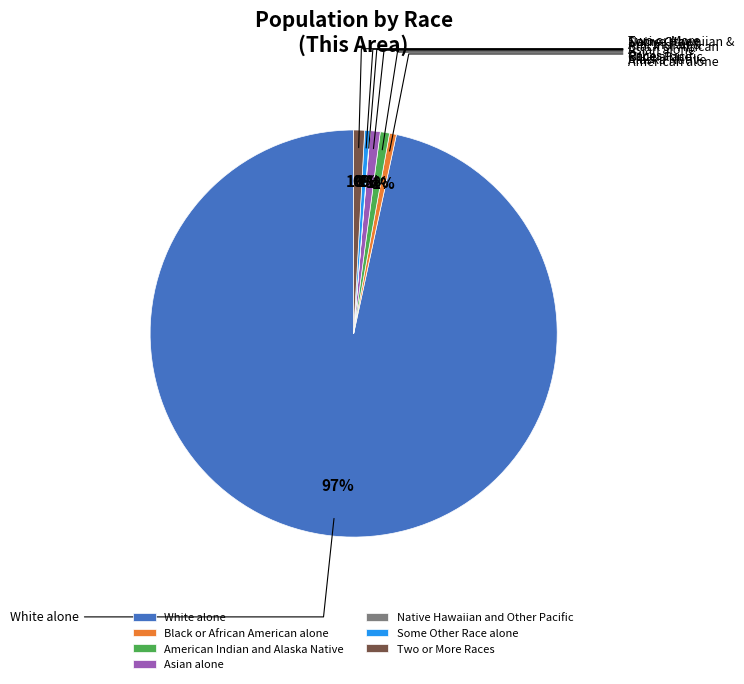

To the nearest percent, what is the combined percentage of Two or More Races and Black or African American alone?

1%